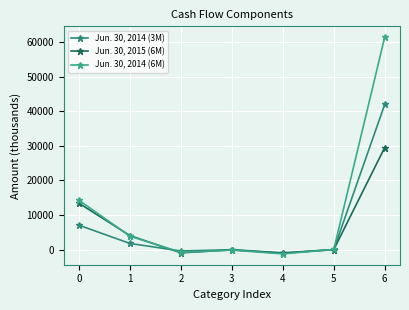

What are all the series names shown in the legend?

Jun. 30, 2014 (3M), Jun. 30, 2015 (6M), Jun. 30, 2014 (6M)